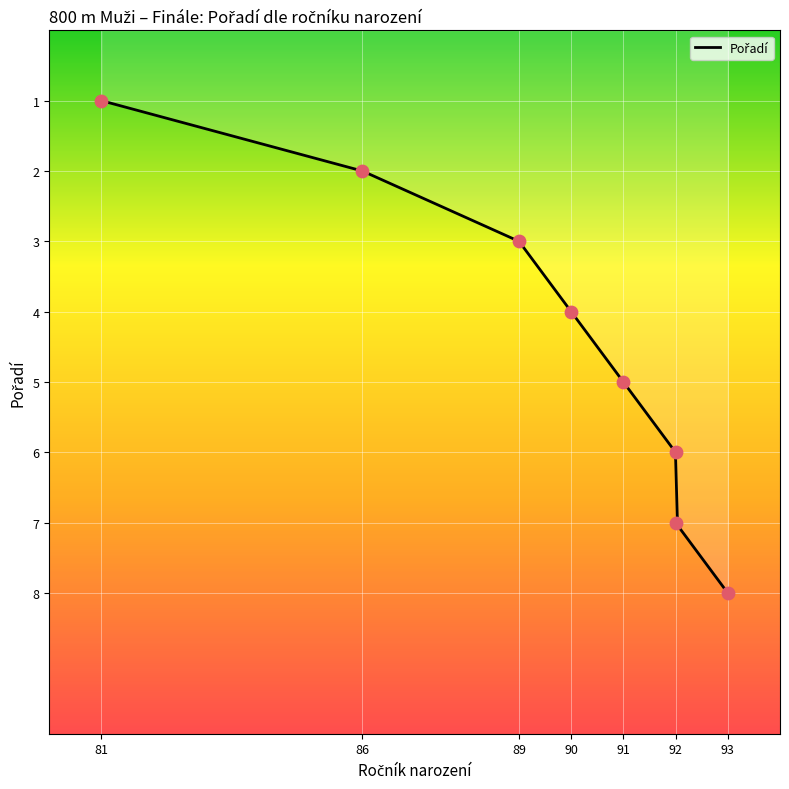

Approximately how many times larger is the value at 90 compared to 86?

2.0